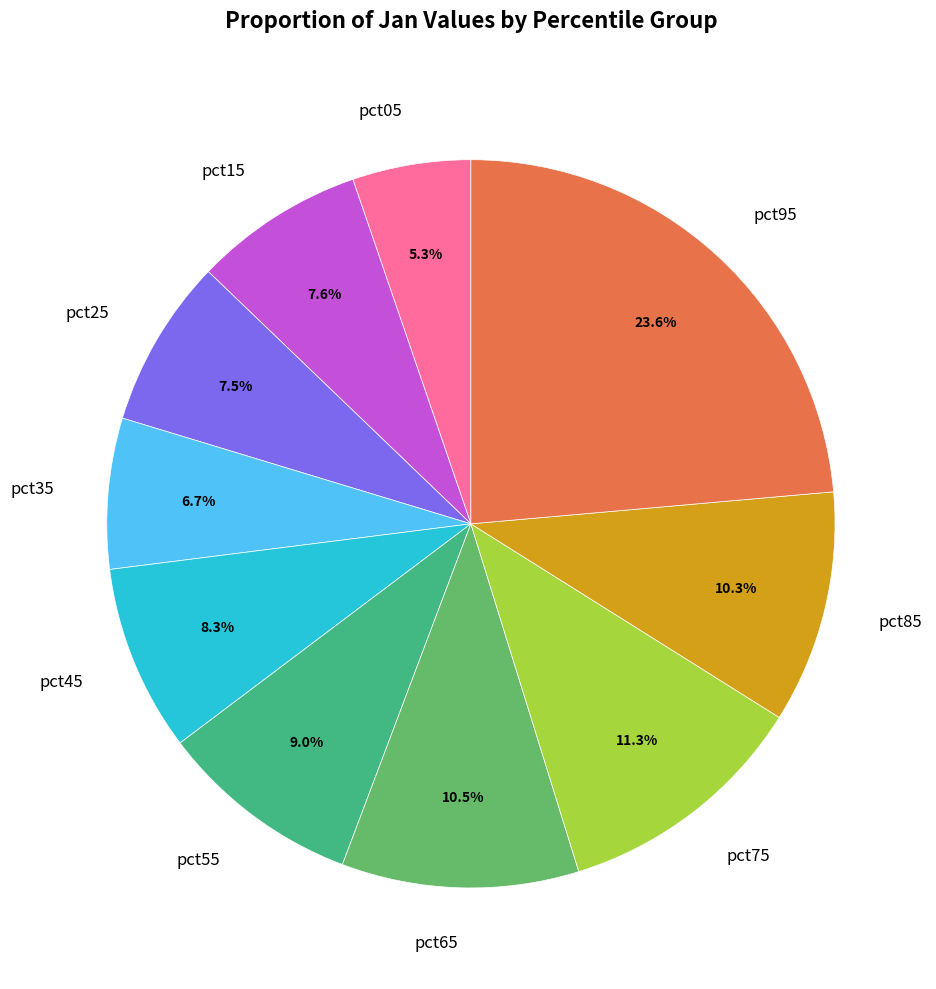

Is pct25 the majority of the pie?

No